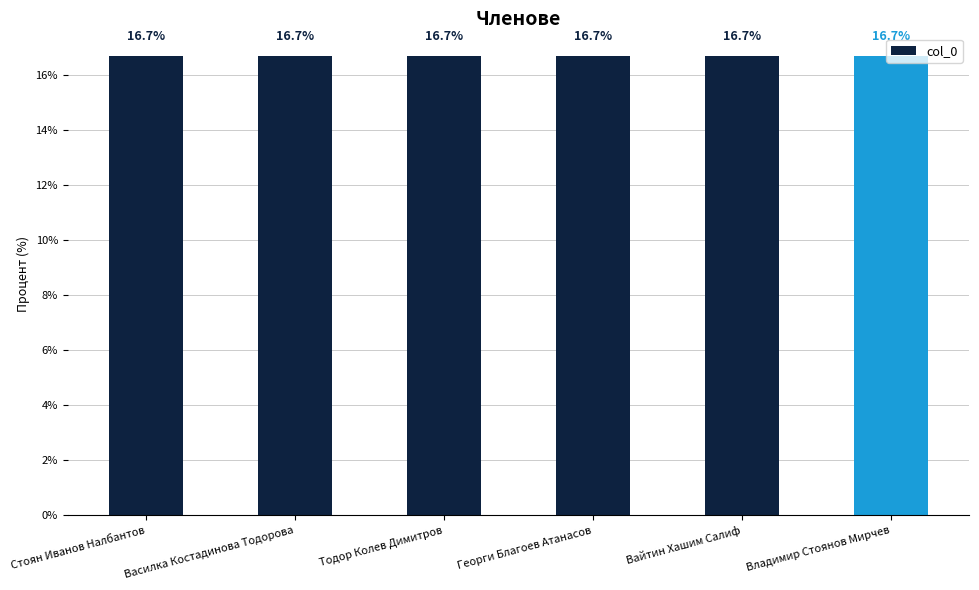

What is the minimum value shown in the chart?

16.7